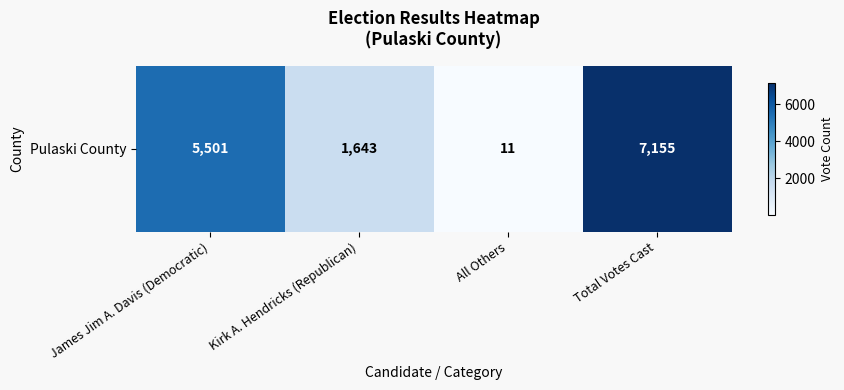

What is the average value?

3578